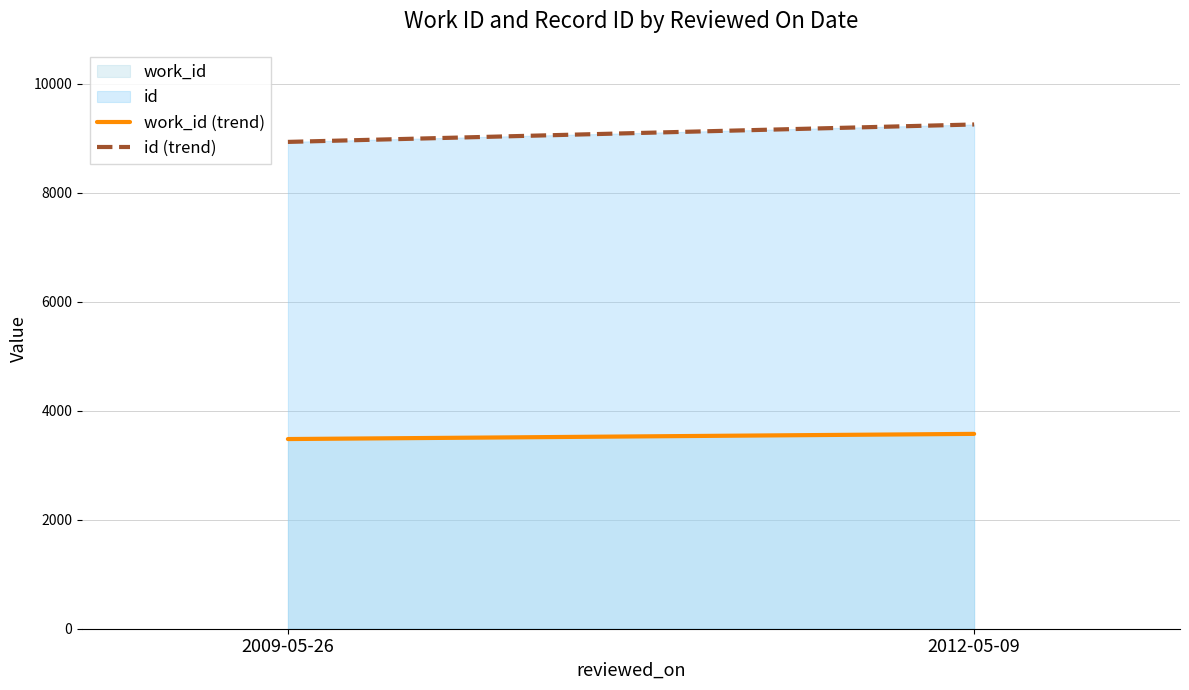

Between 2012-05-09 and 2009-05-26, which is larger?

2012-05-09